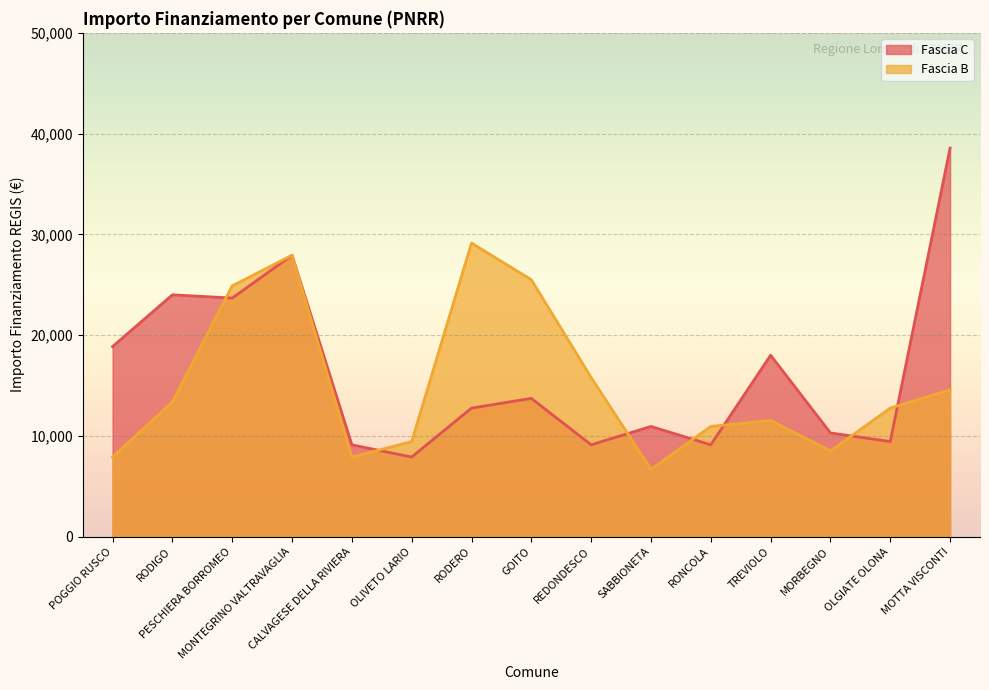

What is the value of the Fascia C point at the 6th from the left?

7891